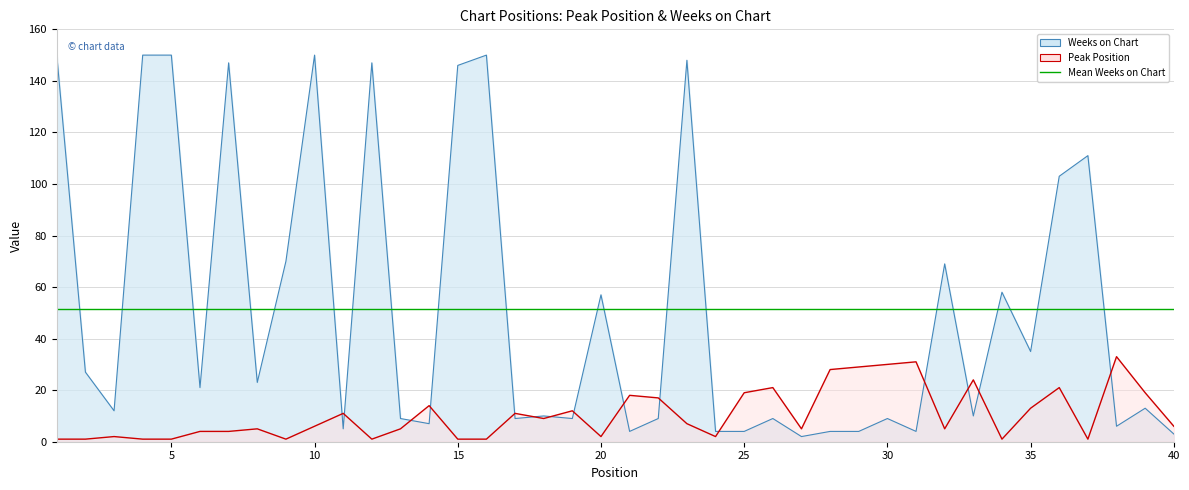

What is the total value across all series at 36?

124